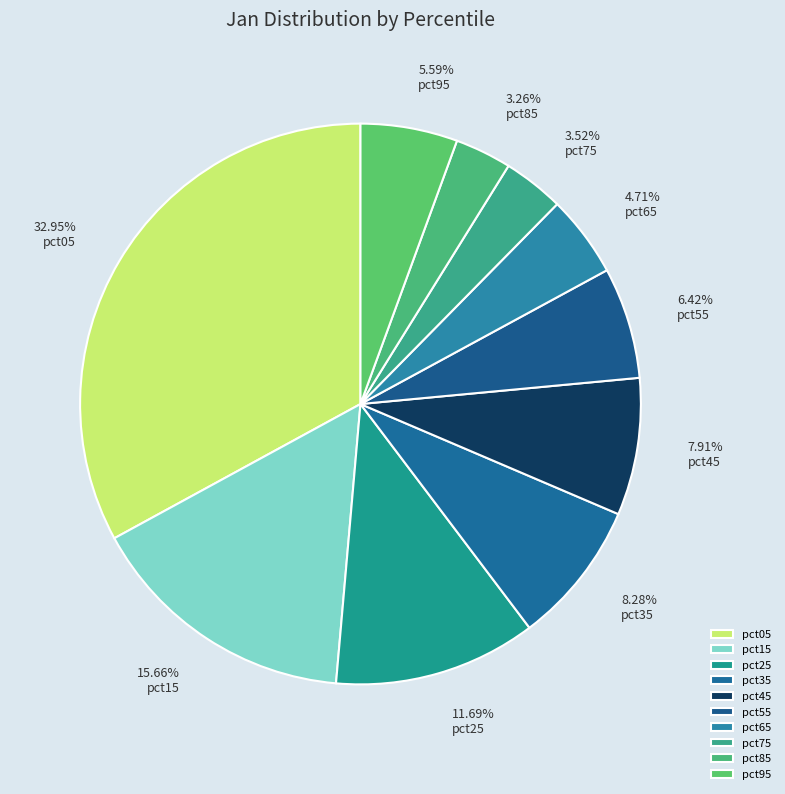

What is the smallest slice in the pie chart?

pct85